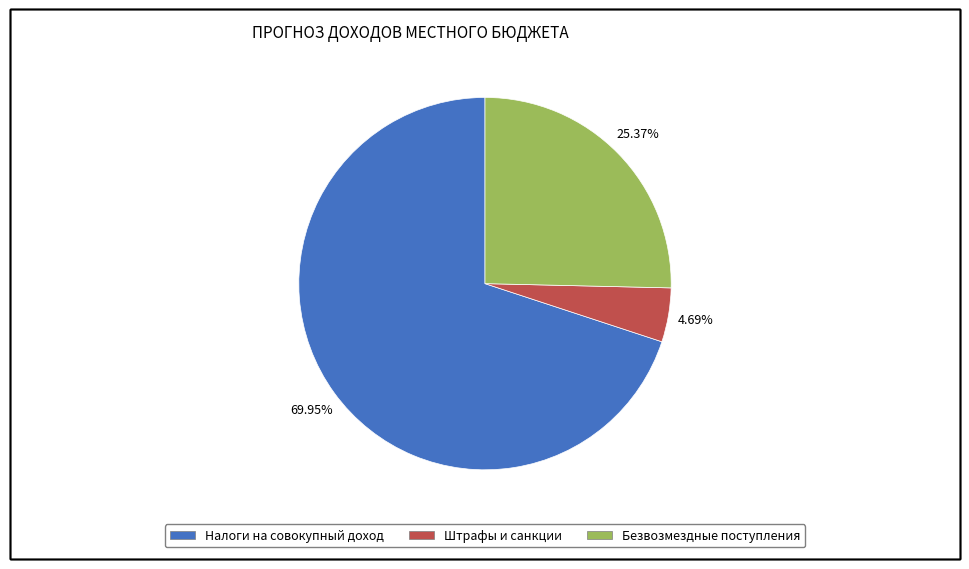

Is there a majority slice in this chart?

Yes